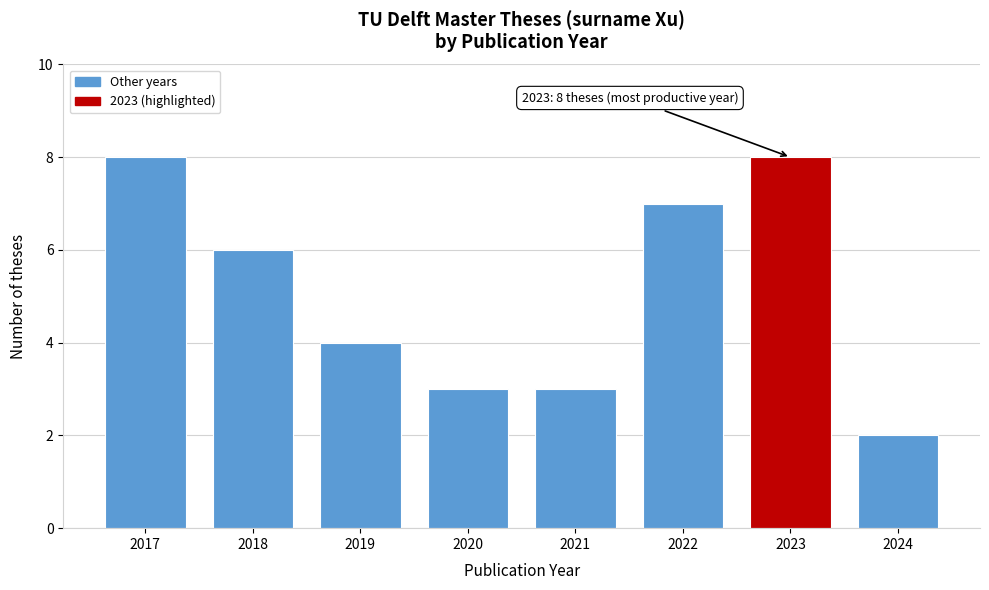

Reading right to left, what are all the values shown in this chart?

2	8	7	3	3	4	6	8